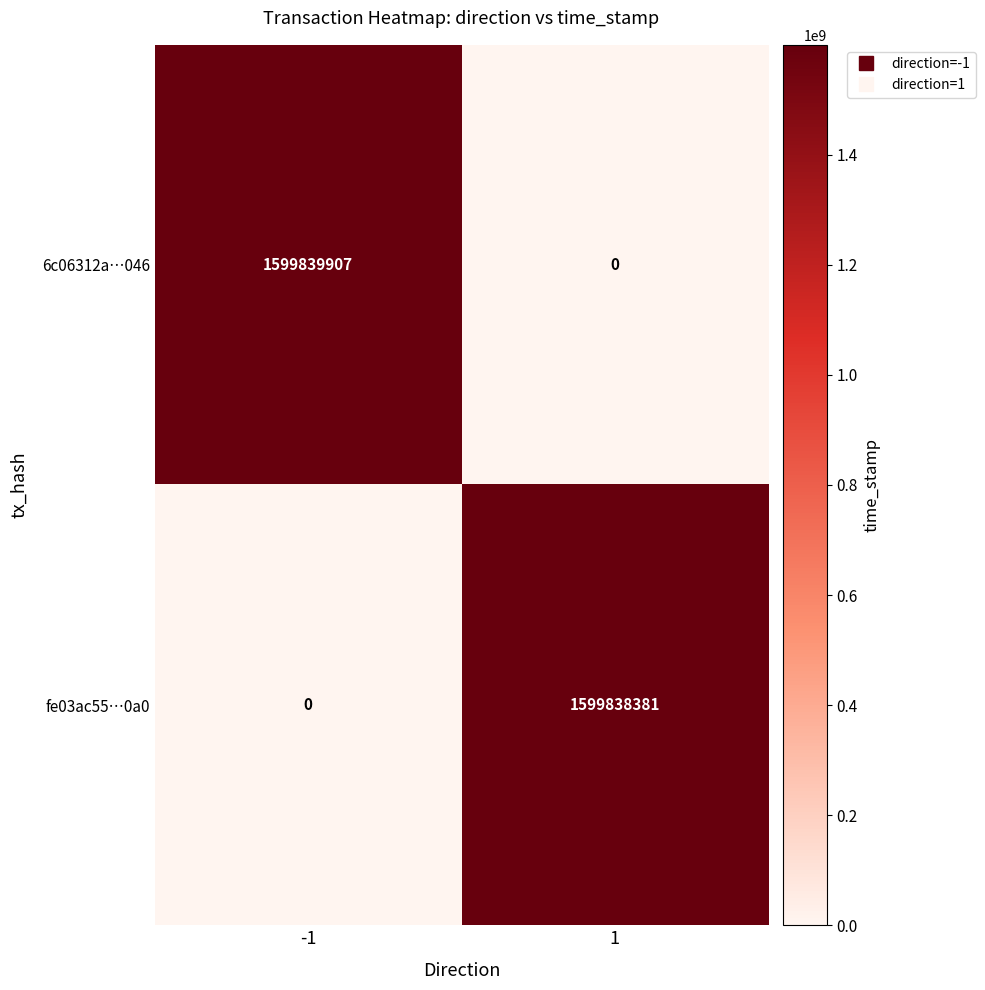

Rank the series by their maximum value, from lowest to highest.

fe03ac55…0a0, 6c06312a…046